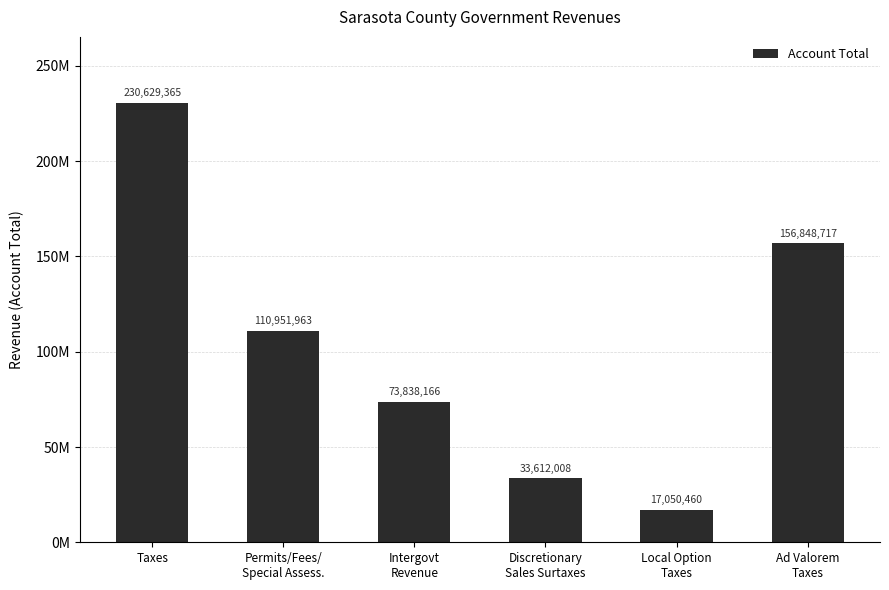

How many categories are shown in the chart?

6